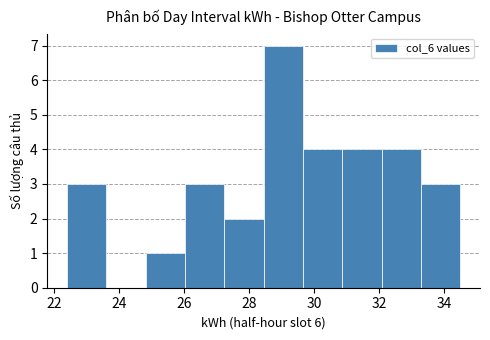

Reading left to right, list every bar in this chart as the range it spans on the x-axis followed by its height. Neither the bar edges nor the heights are printed on the chart, so give them approximately, as read against the axes.

22.4 to 23.6: 3
23.6 to 24.8: 0
24.8 to 26.0: 1
26.0 to 27.2: 3
27.2 to 28.4: 2
28.4 to 29.6: 7
29.6 to 30.8: 4
30.8 to 32.0: 4
32.0 to 33.2: 4
33.2 to 34.6: 3